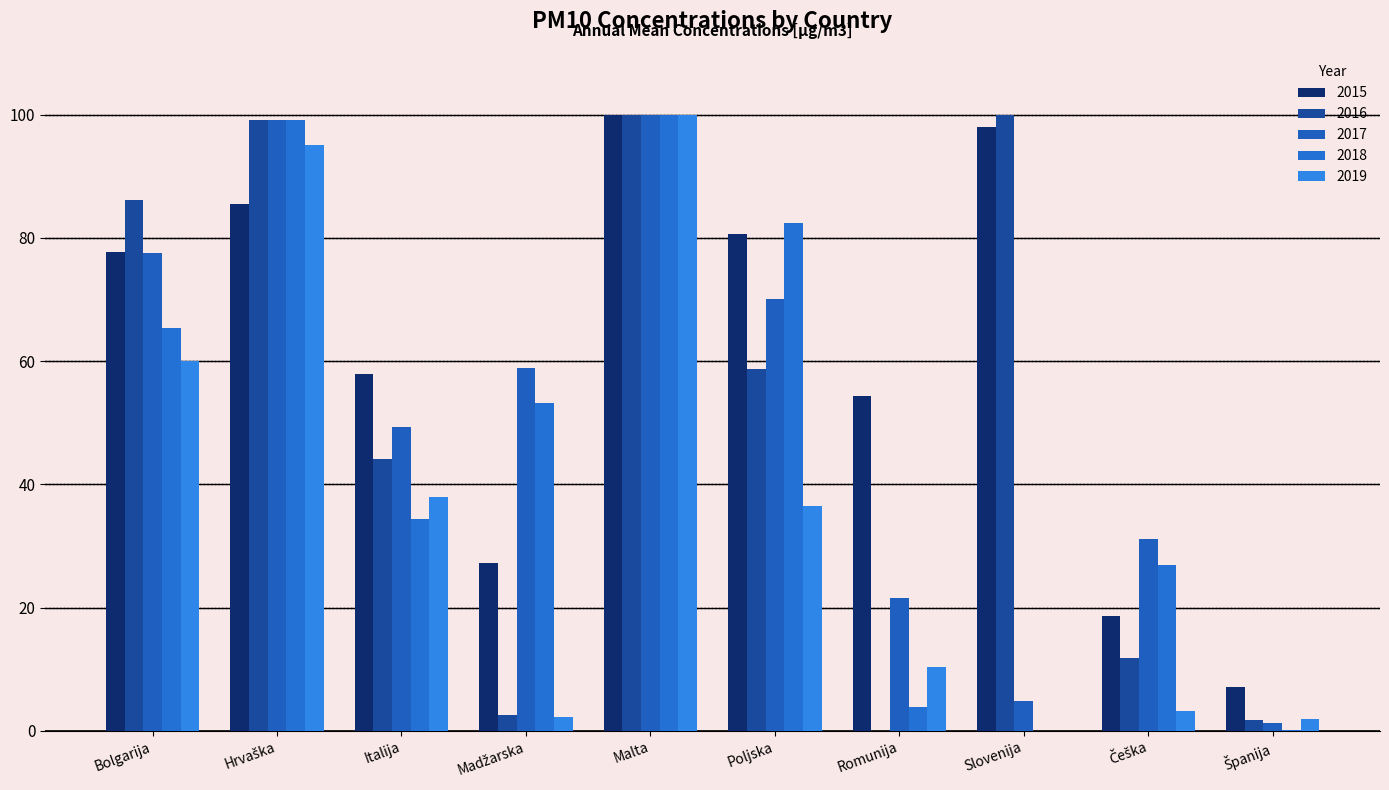

Reading left to right, list all the values displayed in this chart.

2015: Bolgarija=77.8	Hrvaška=85.5	Italija=57.9	Madžarska=27.2	Malta=100.0	Poljska=80.6	Romunija=54.4	Slovenija=98.0	Češka=18.7	Španija=7.0
2016: Bolgarija=86.2	Hrvaška=99.1	Italija=44.0	Madžarska=2.5	Malta=100.0	Poljska=58.7	Romunija=0.0	Slovenija=100.0	Češka=11.9	Španija=1.7
2017: Bolgarija=77.6	Hrvaška=99.1	Italija=49.3	Madžarska=58.9	Malta=100.0	Poljska=70.1	Romunija=21.6	Slovenija=4.8	Češka=31.1	Španija=1.3
2018: Bolgarija=65.3	Hrvaška=99.1	Italija=34.4	Madžarska=53.2	Malta=100.0	Poljska=82.3	Romunija=3.8	Slovenija=0.0	Češka=26.8	Španija=0.1
2019: Bolgarija=59.9	Hrvaška=95.0	Italija=37.9	Madžarska=2.3	Malta=100.0	Poljska=36.4	Romunija=10.4	Slovenija=0.0	Češka=3.2	Španija=1.9